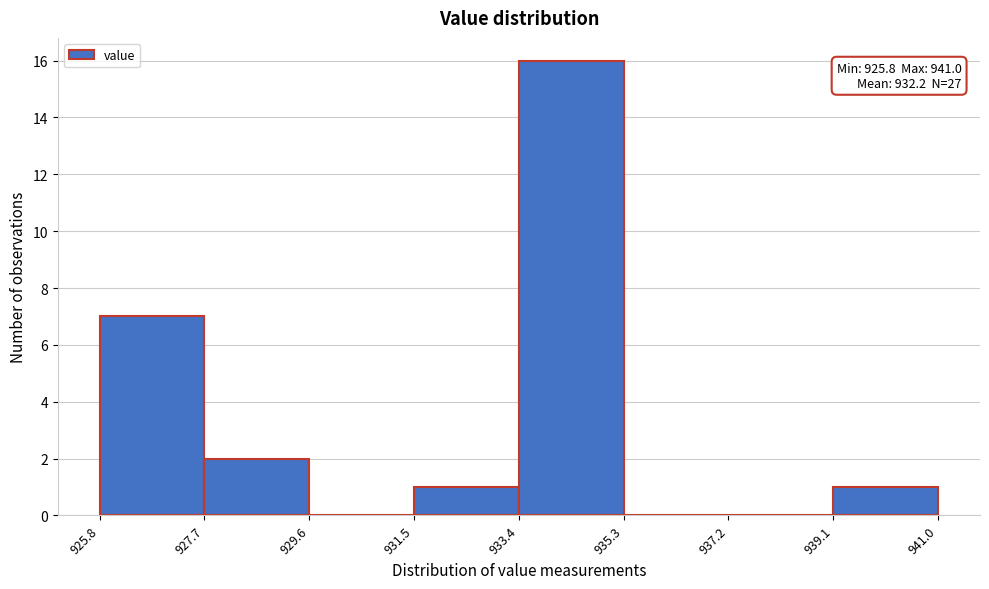

Which range on the x-axis has the tallest bar?

933.4 to 935.3